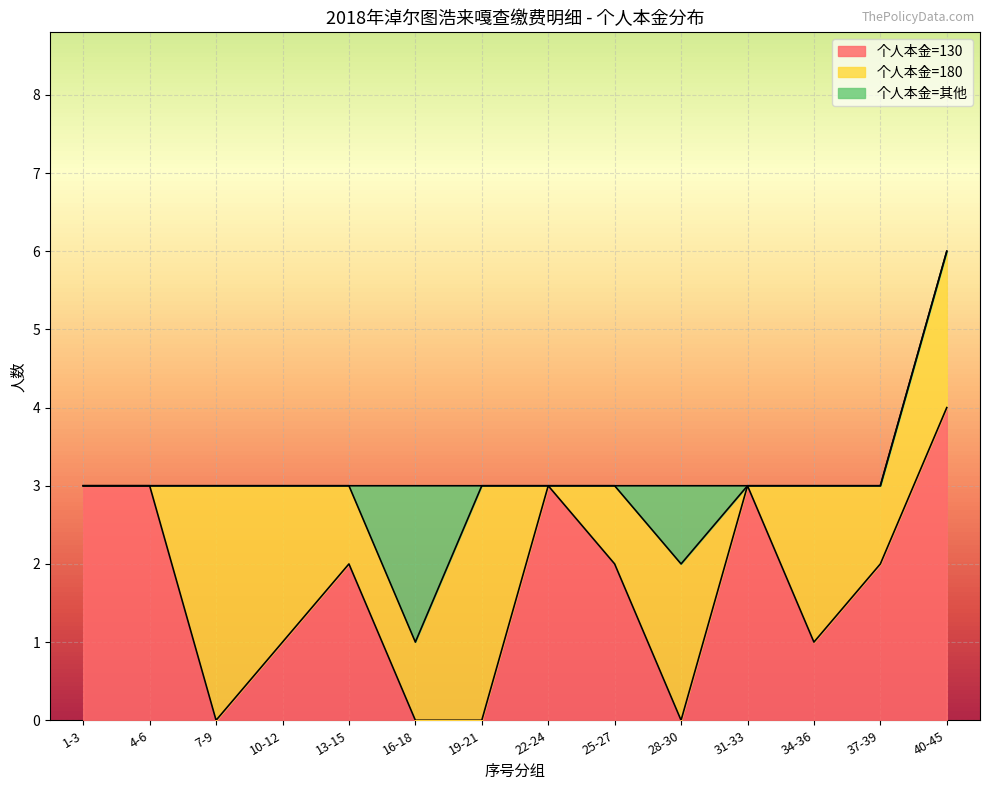

Is the value of 个人本金=180 at 10 greater than the value of 个人本金=130 at 2?

No